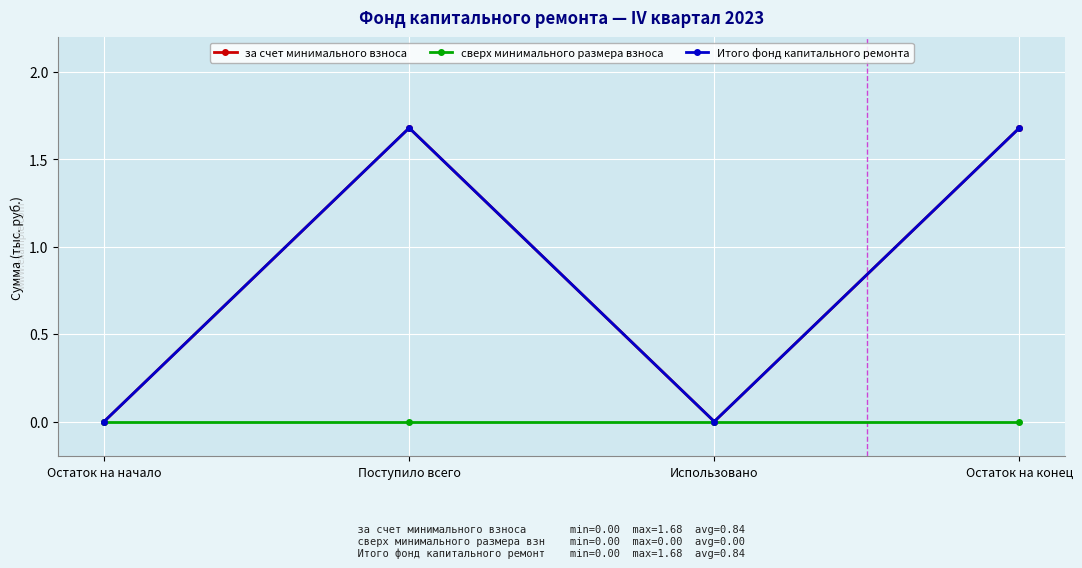

What is the spread (max minus min) of values at Остаток на конец?

1.7